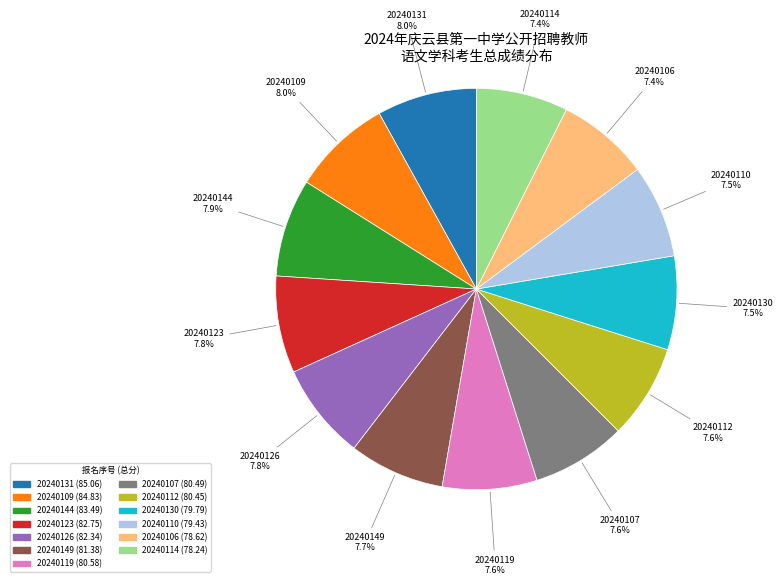

Is there any slice that represents more than half of the pie?

No